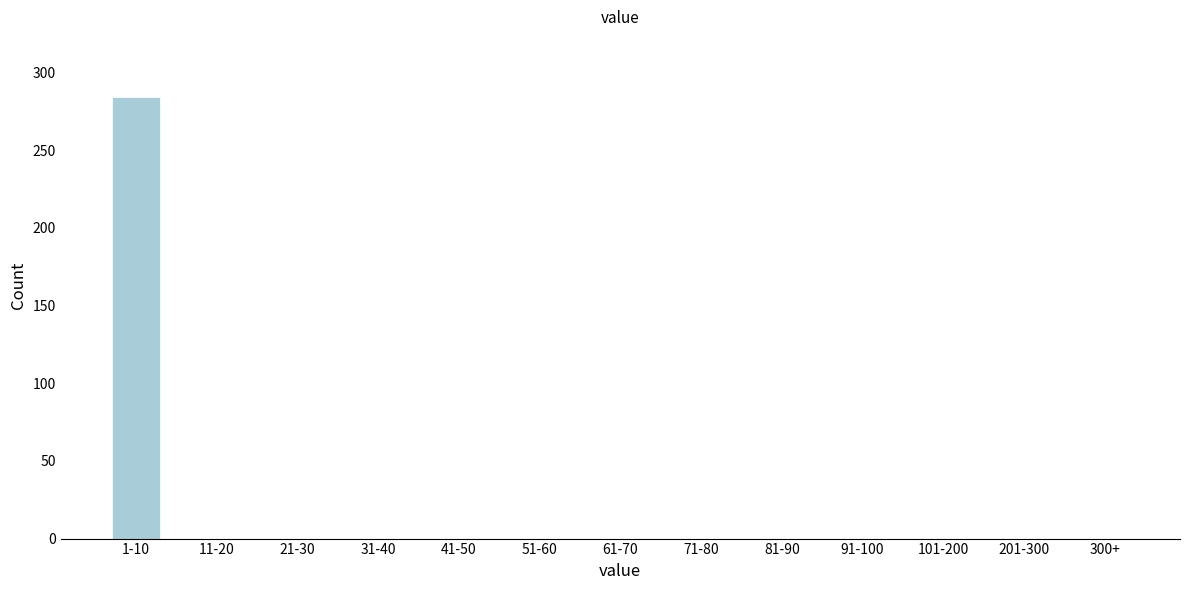

Reading left to right, extract all data points from this chart.

1-10=284	11-20=0	21-30=0	31-40=0	41-50=0	51-60=0	61-70=0	71-80=0	81-90=0	91-100=0	101-200=0	201-300=0	300+=0